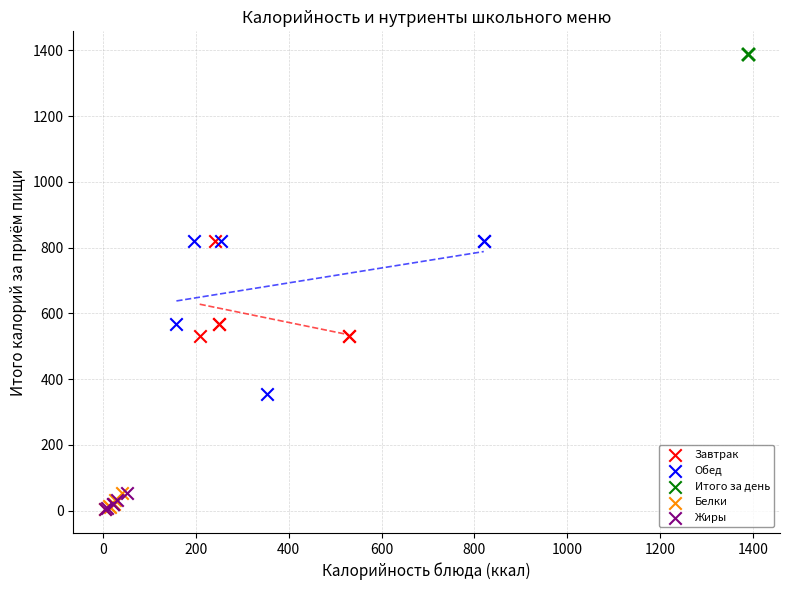

Which series contains the highest Y value?

Итого за день